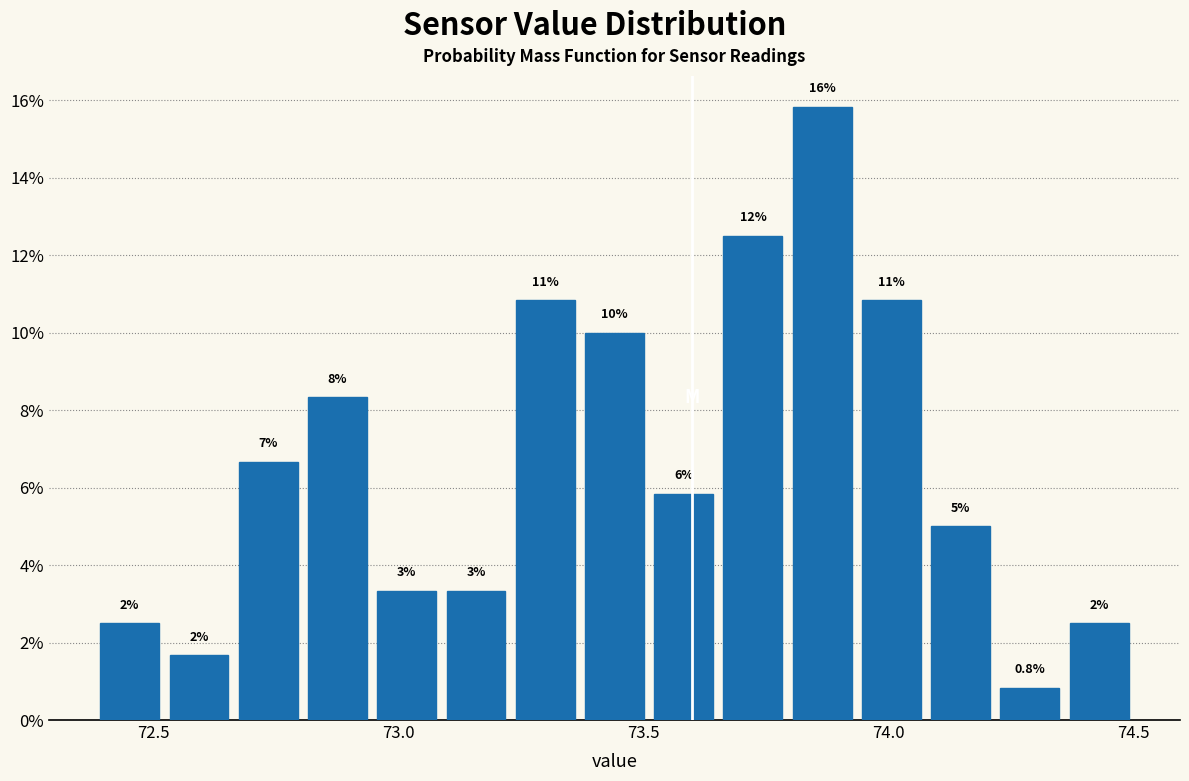

Around what value on the x-axis is the tallest bar? Give the approximate position of its centre, as read against the axis.

73.85